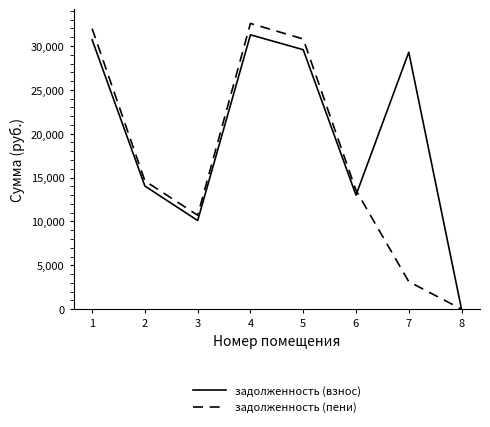

At how many categories does at least one series exceed 14081?

5